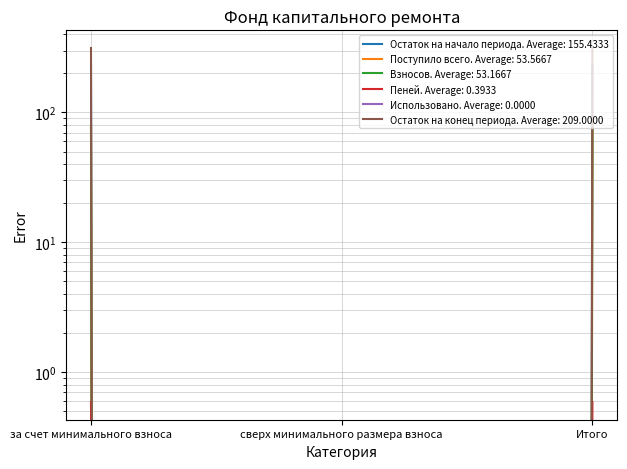

At which category does the chart reach its minimum across all series?

сверх минимального размера взноса